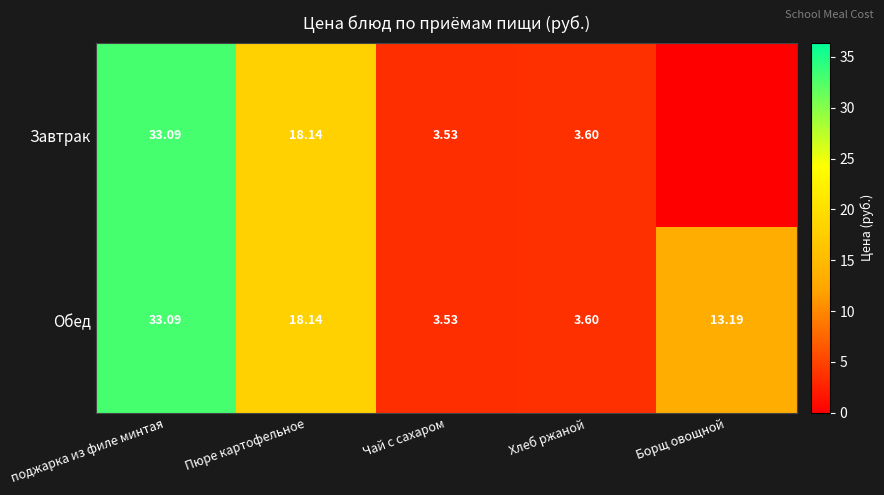

Which category has the lowest value across all series?

Борщ овощной